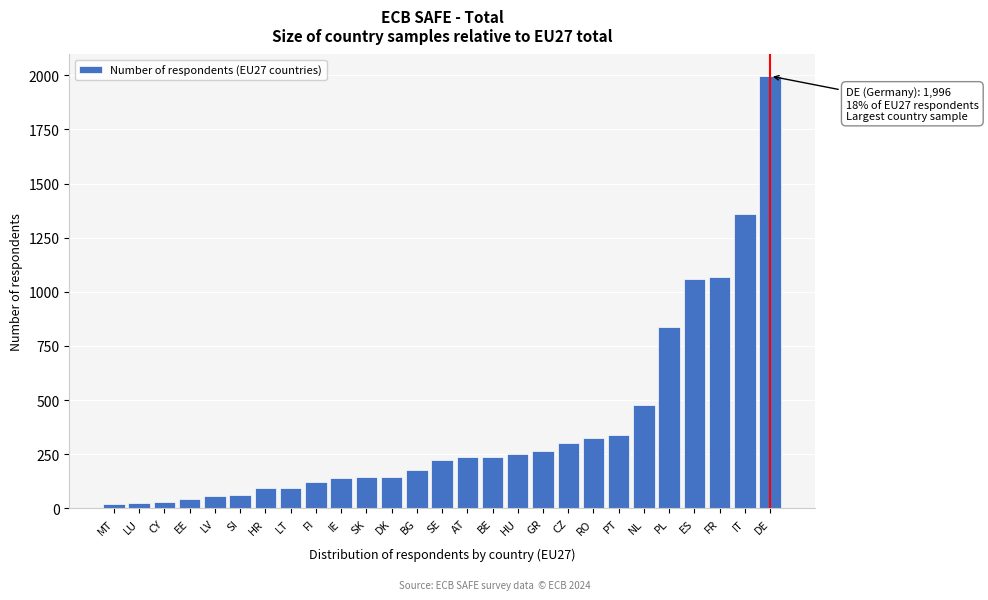

What is the maximum value shown in the chart?

1996